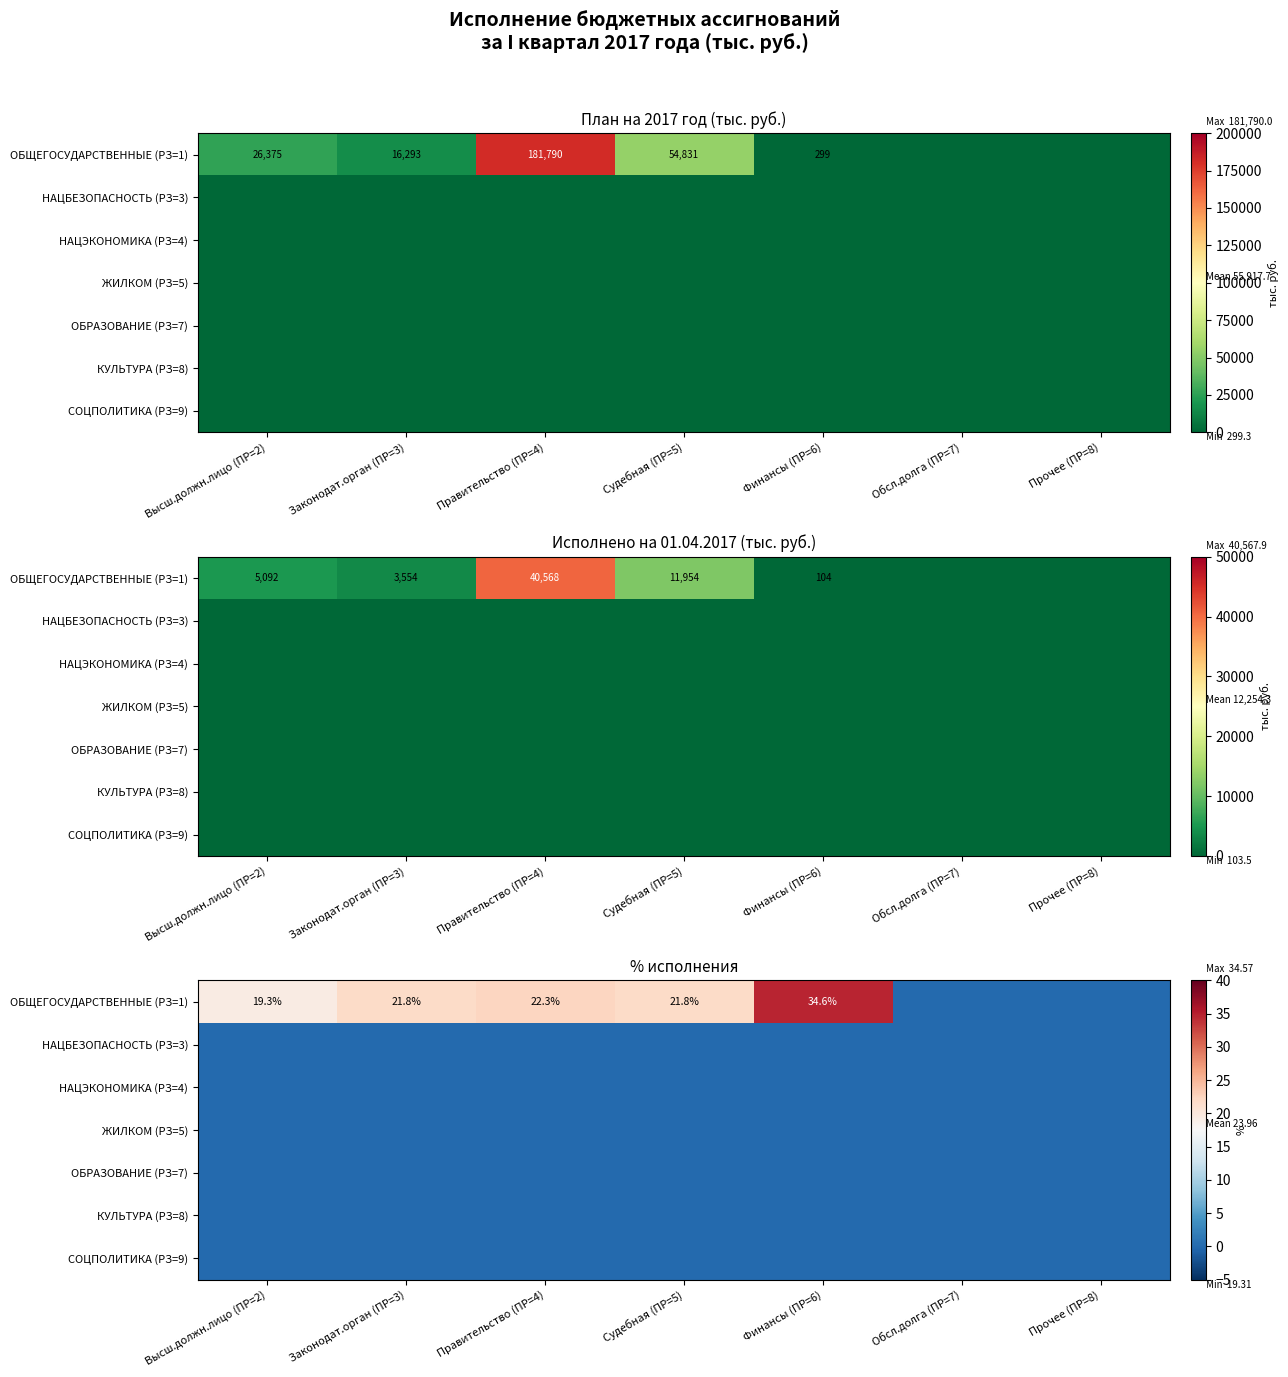

What is the spread (max minus min) of values at Законодат.орган (ПР=3)?

21.8